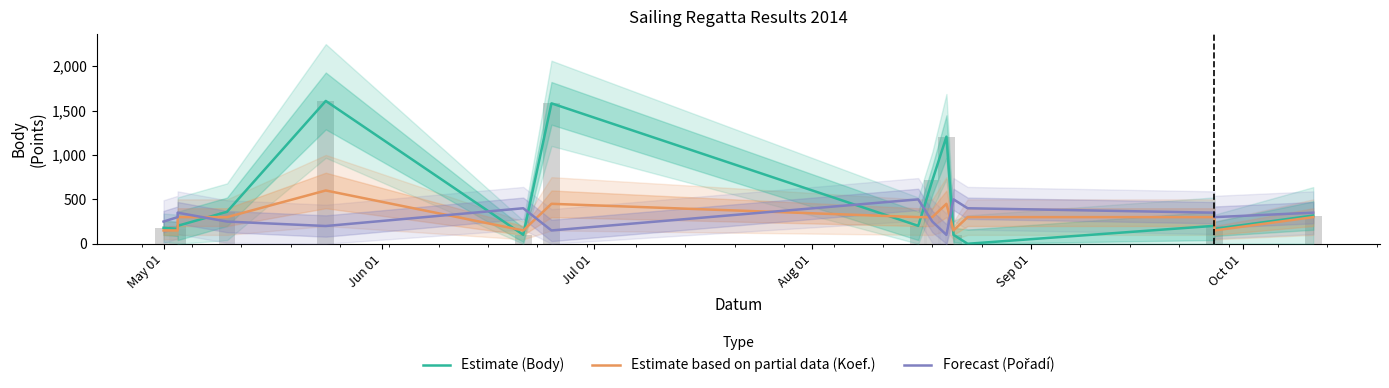

Reading left to right, what are all the values shown in this chart?

Estimate (Body): 180	168	202	360	1608	101	1581	202	713	1206	101	0	202	168	318
Estimate based on partial data (Koef.): 150	150	300	300	600	150	450	300	300	450	150	300	300	150	300
Forecast (Pořadí): 250	300	350	250	200	400	150	500	250	100	500	400	350	300	350